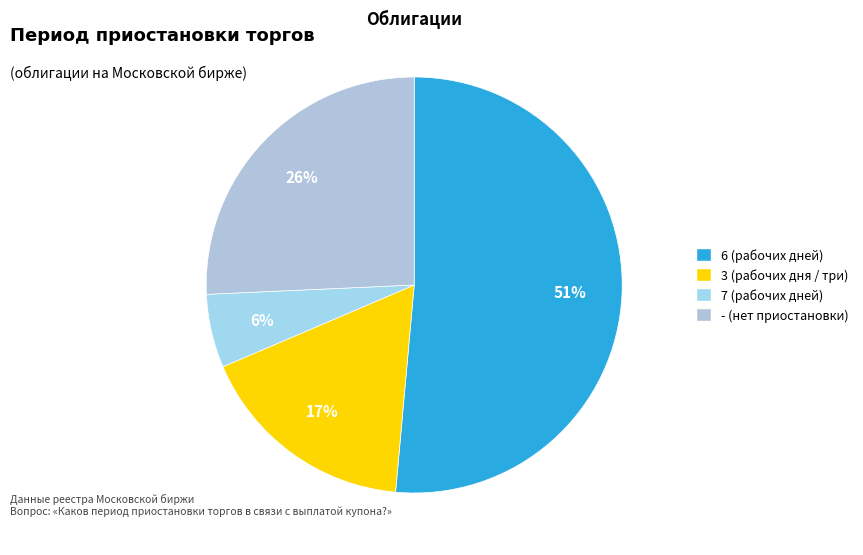

Does 3 (рабочих дня / три) account for over 50% of the chart?

No